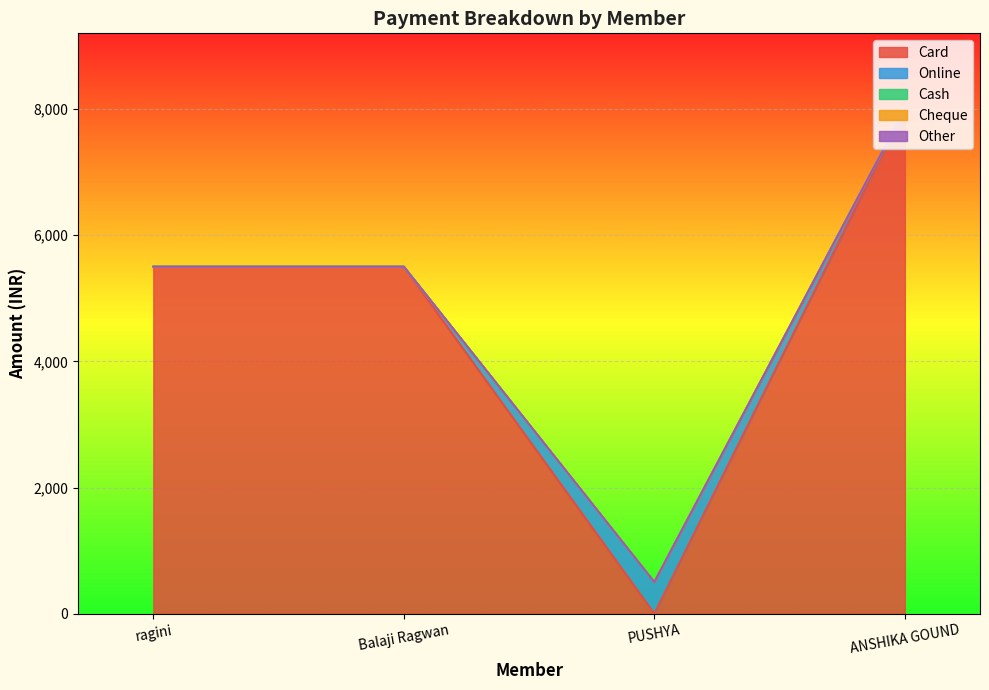

True or false: Other has more than 0 points higher than both neighbors.

False